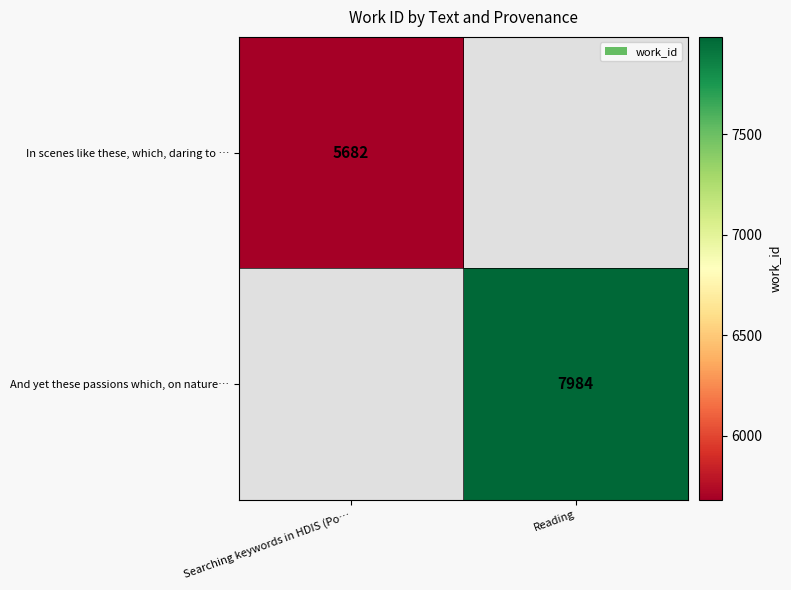

True or false: And yet these passions which, on nature… has a value of 3851 at Reading.

False